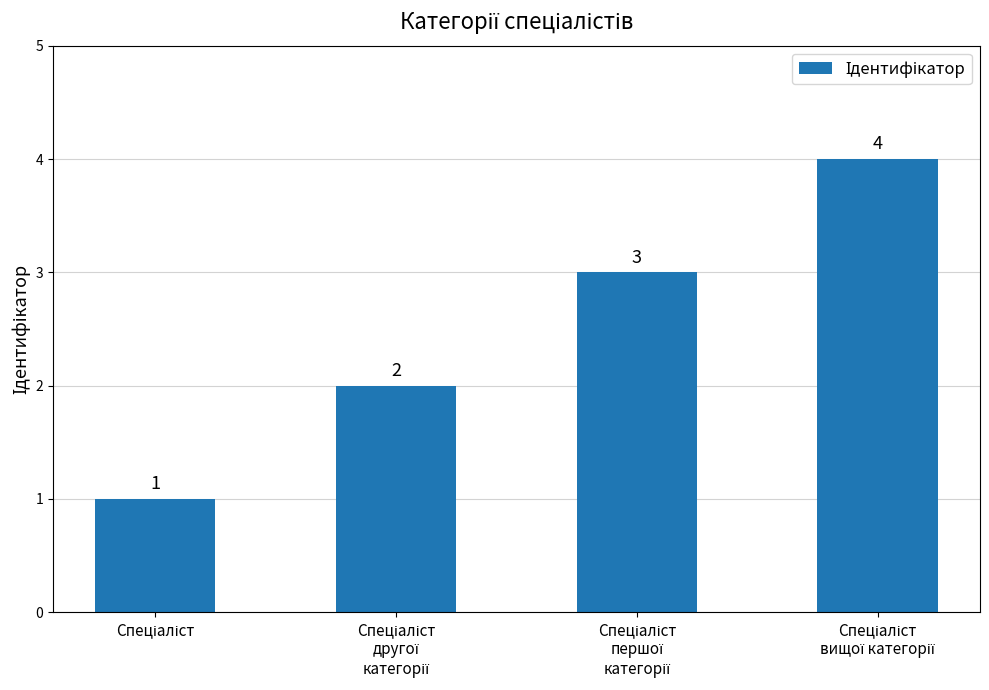

What is the value of the 4th bar from the left?

4